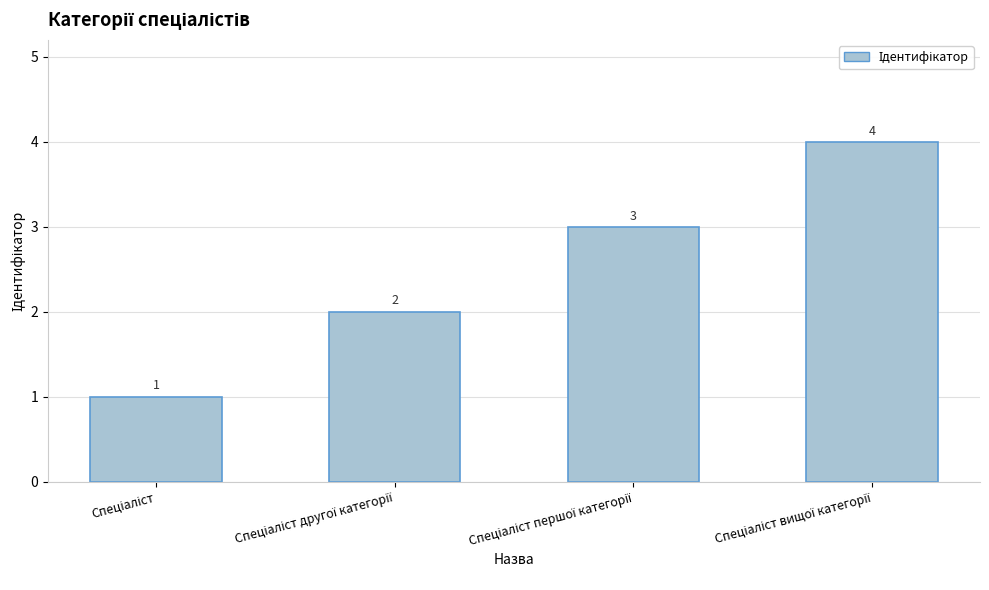

Count the values in the range 2 to 4.

3